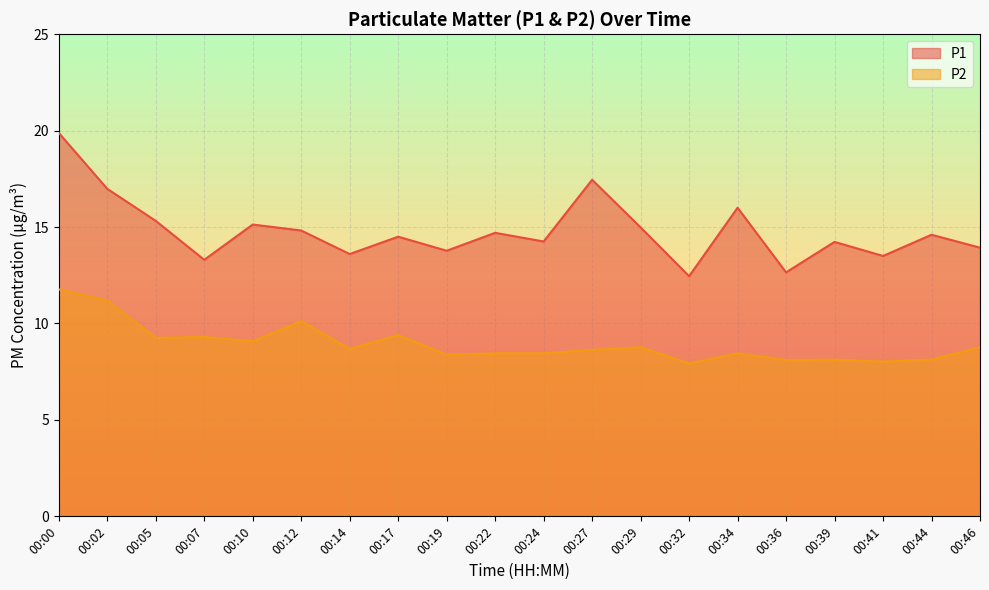

At which category does P2 reach its first local peak?

00:07